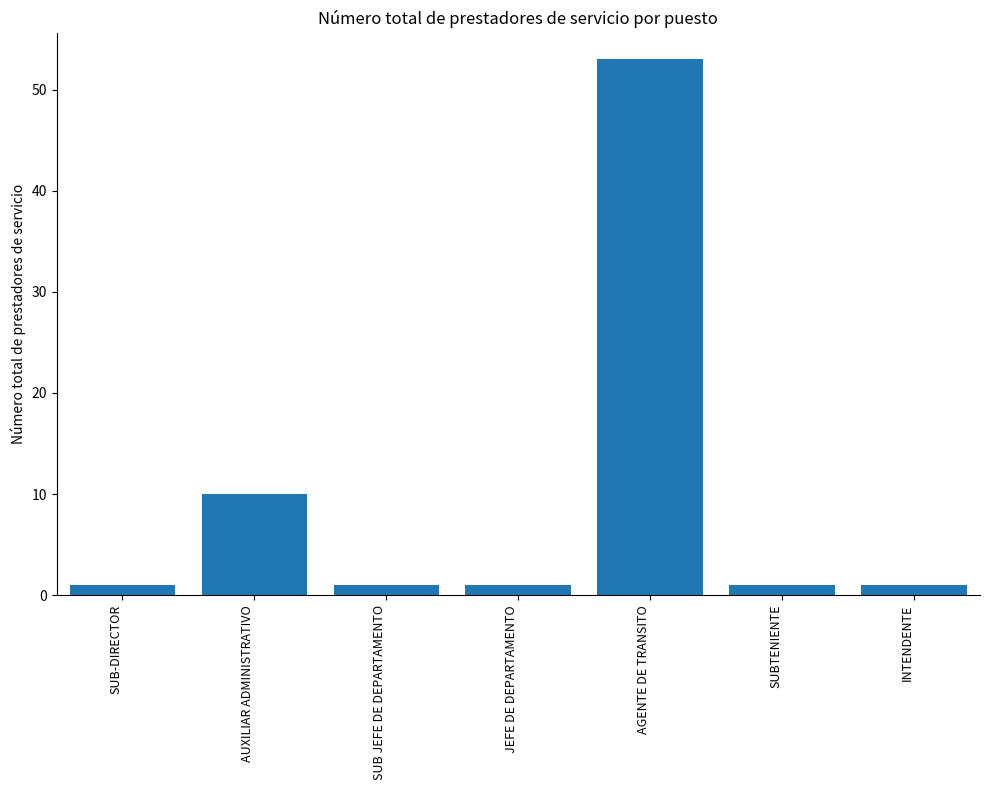

Count the values in the range 1 to 10.

6